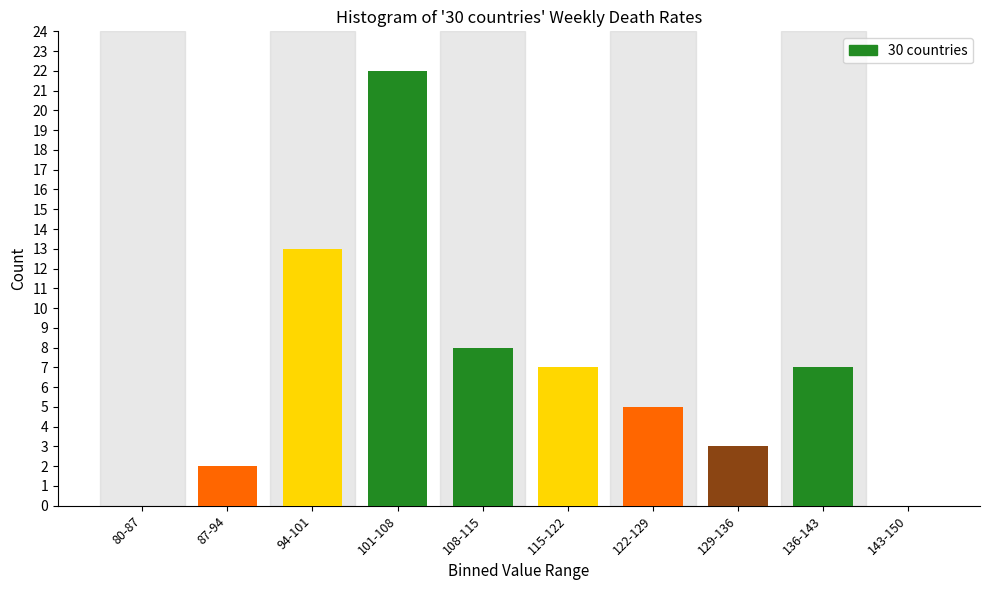

Reading left to right, extract all data points from this chart.

80-87=0	87-94=2	94-101=13	101-108=22	108-115=8	115-122=7	122-129=5	129-136=3	136-143=7	143-150=0